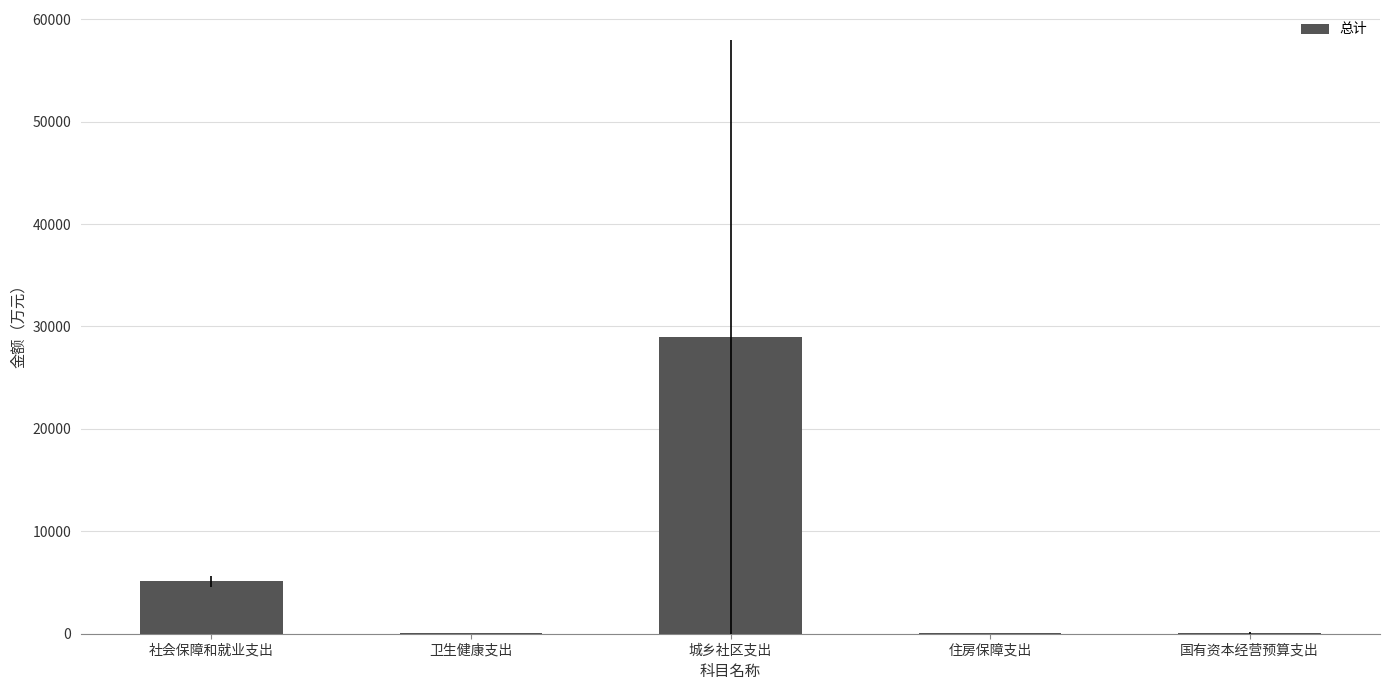

Which label corresponds to the largest value in the chart?

城乡社区支出